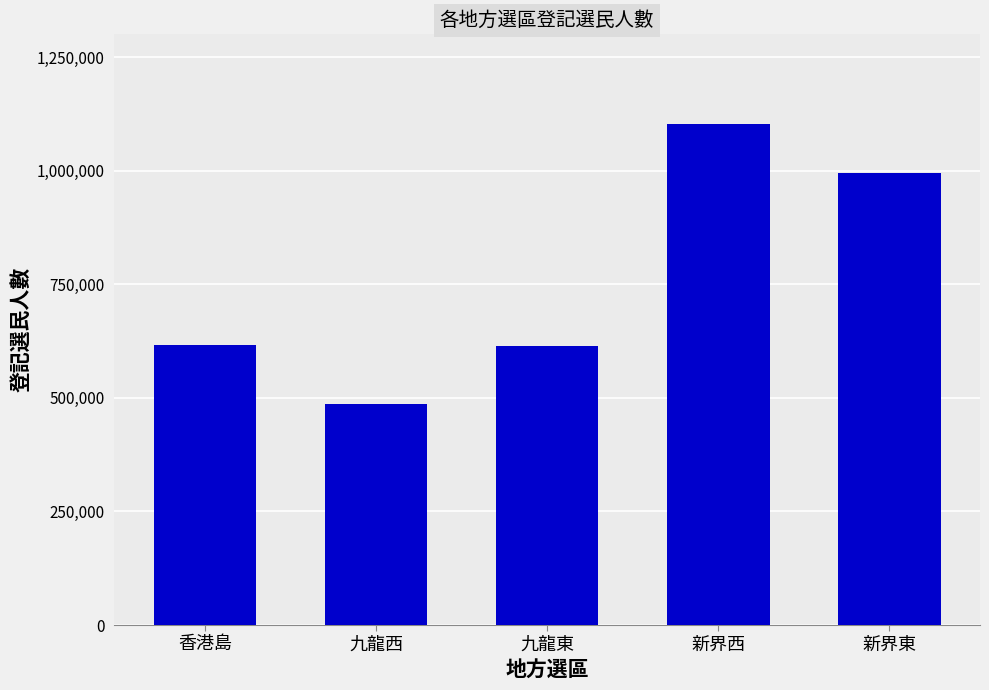

What is the difference between the values at 九龍東 and 九龍西?

126023